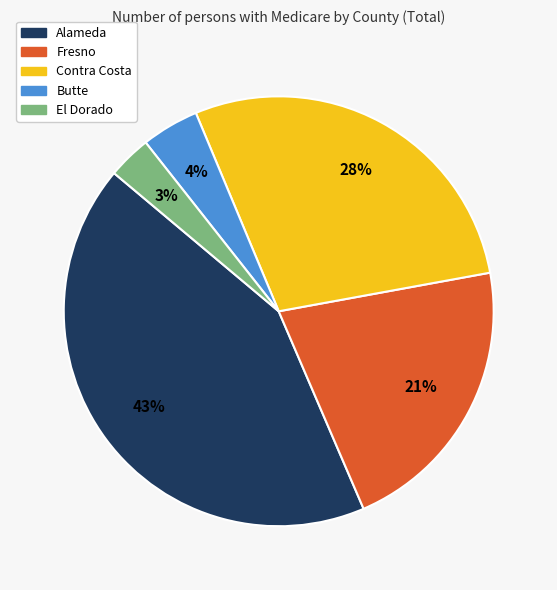

What is the largest slice in the pie chart?

Alameda